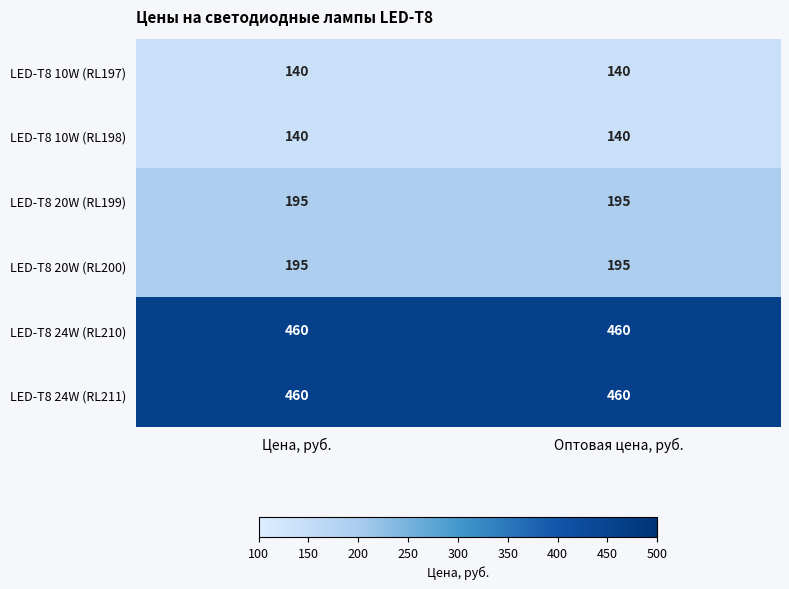

Reading left to right, what are all the values shown in this chart?

LED-T8 10W (RL197): 140	140
LED-T8 10W (RL198): 140	140
LED-T8 20W (RL199): 195	195
LED-T8 20W (RL200): 195	195
LED-T8 24W (RL210): 460	460
LED-T8 24W (RL211): 460	460